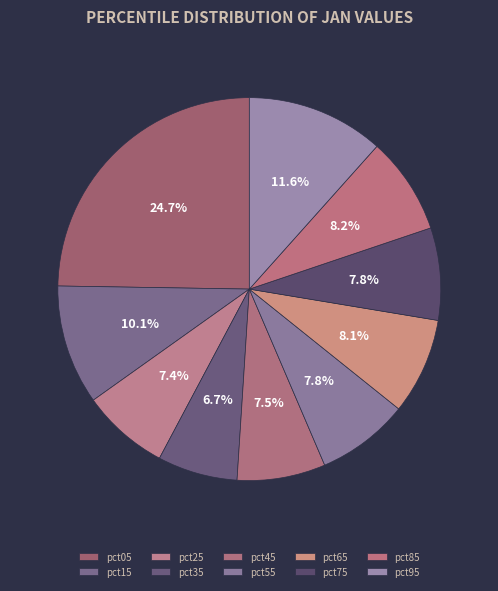

To the nearest percent, what is the difference between the largest and smallest slice percentages?

18%